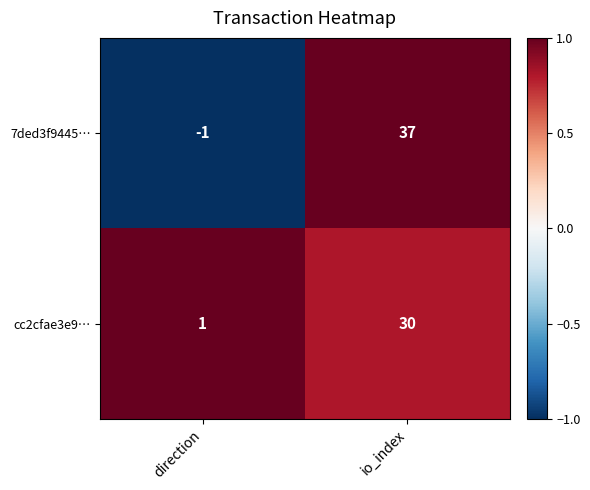

The 7ded3f9445… series shows -1 at direction. True or false?

True